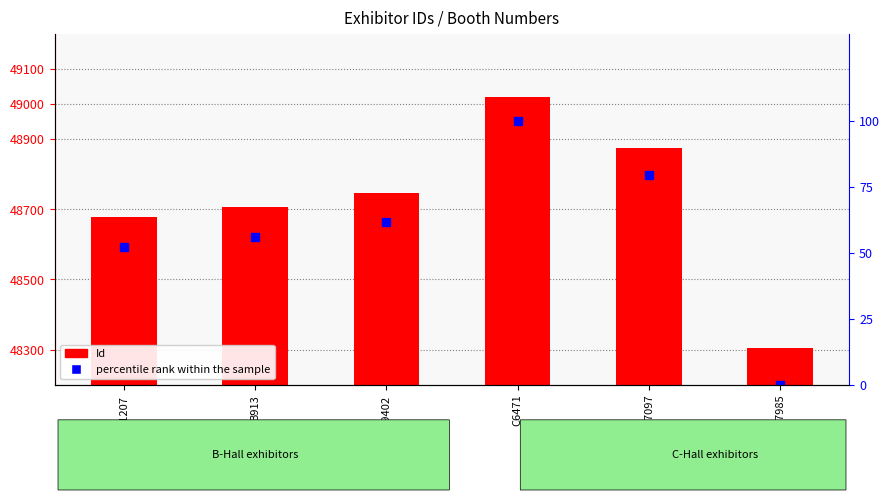

Where does the Id series first go above 48746?

C6471